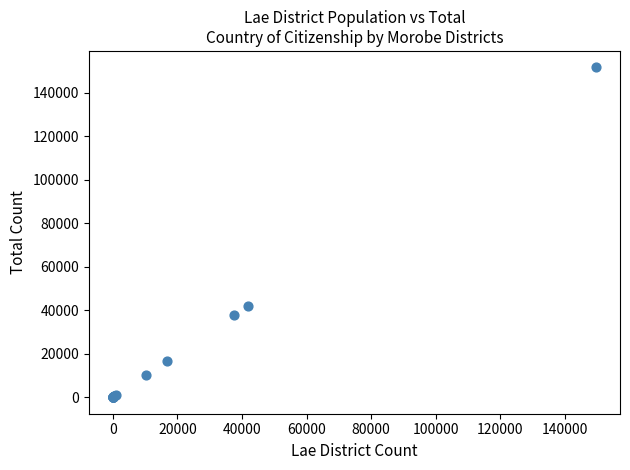

What Y value in the scatter plot is closest to 75781?

41733